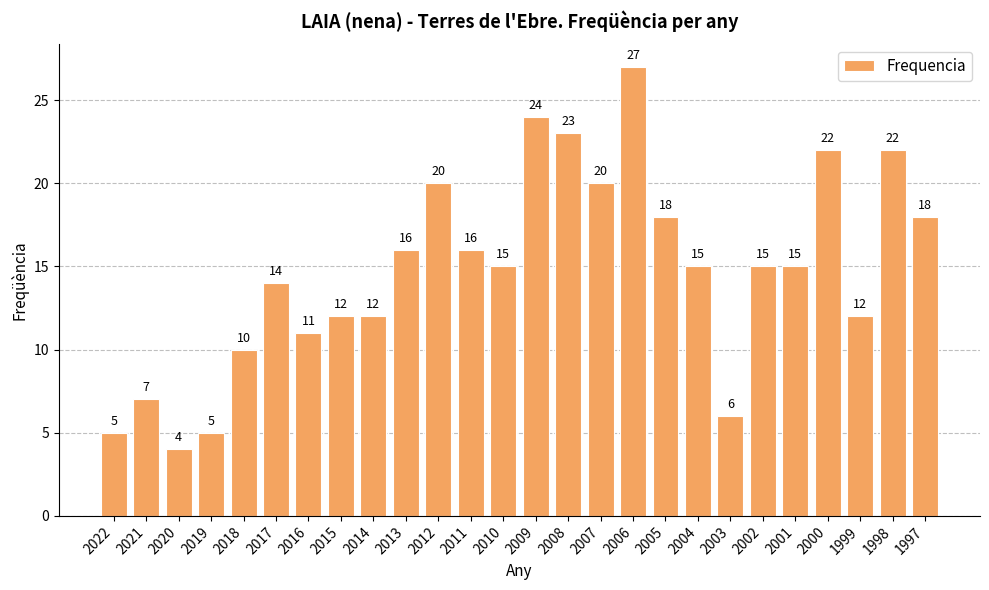

Which has a higher value, 1999 or 2011?

2011